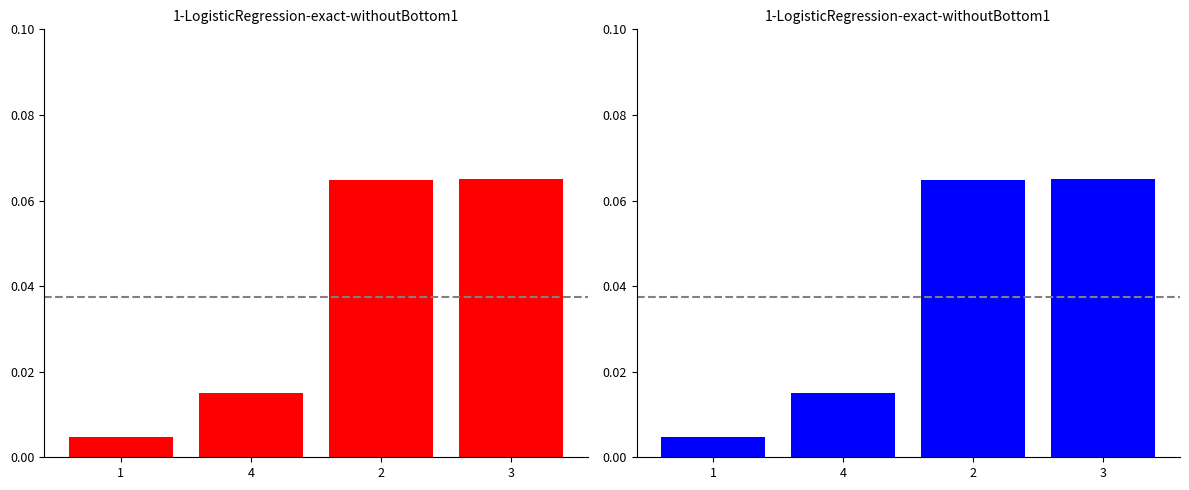

What is the value of the 3rd bar from the left?

0.1